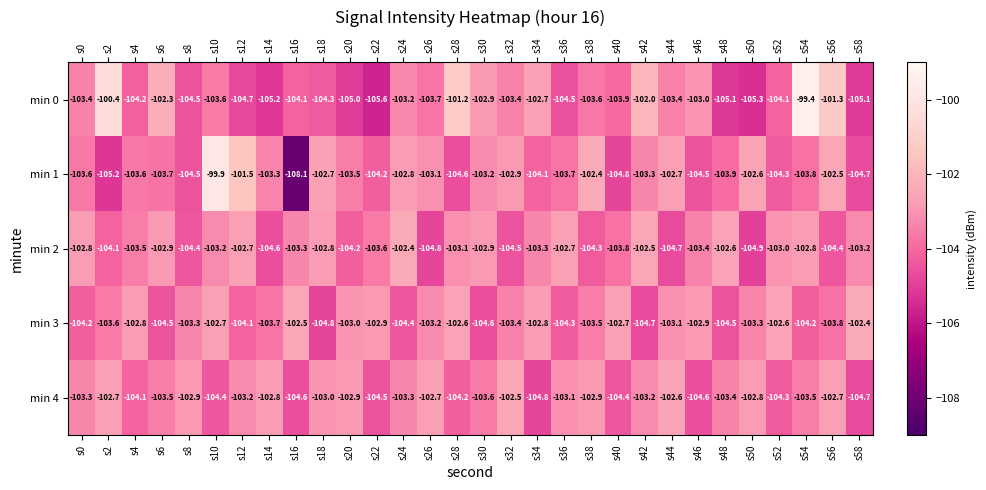

The min 3 series shows -52.9 at s18. True or false?

False